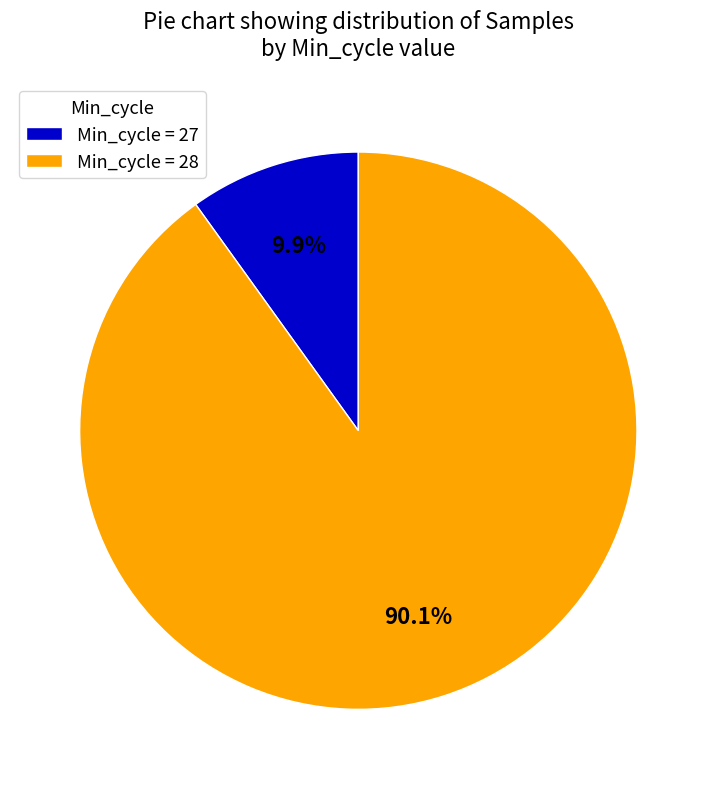

Which slice is the largest?

Min_cycle = 28